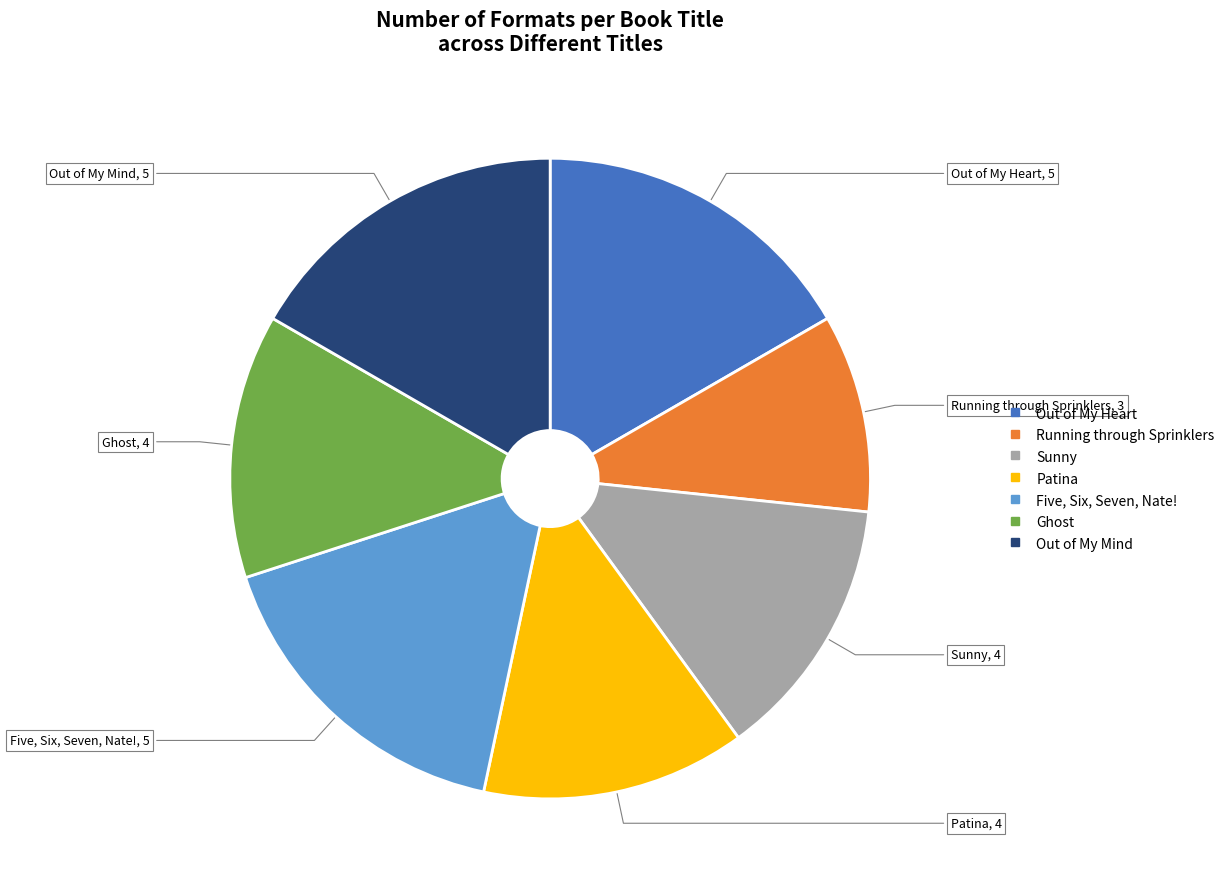

What is the smallest slice in the pie chart?

Running through Sprinklers